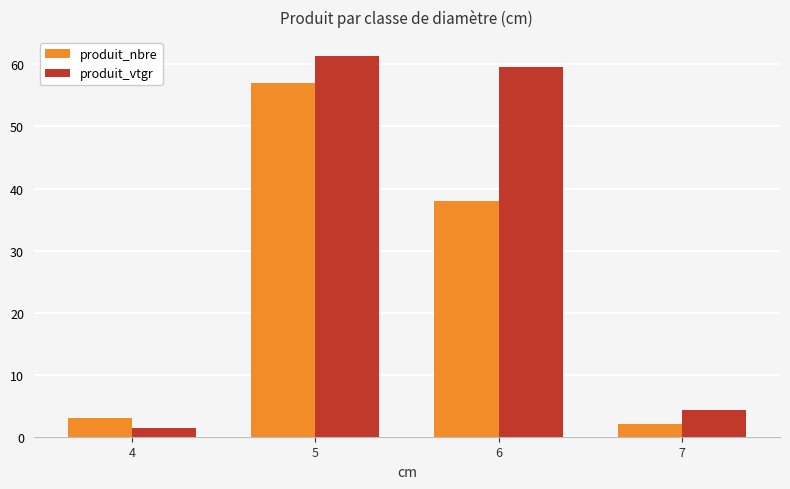

At which category does the chart reach its minimum across all series?

4